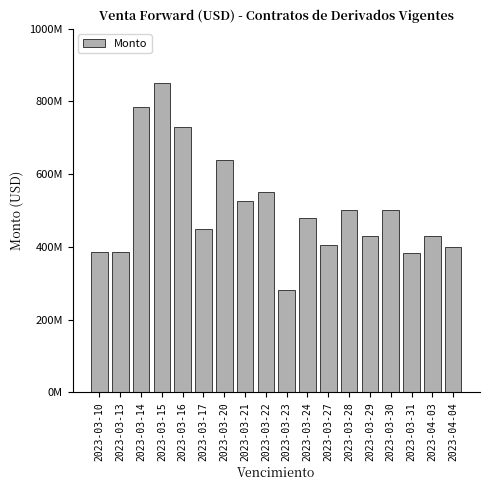

Are the bars horizontal?

No